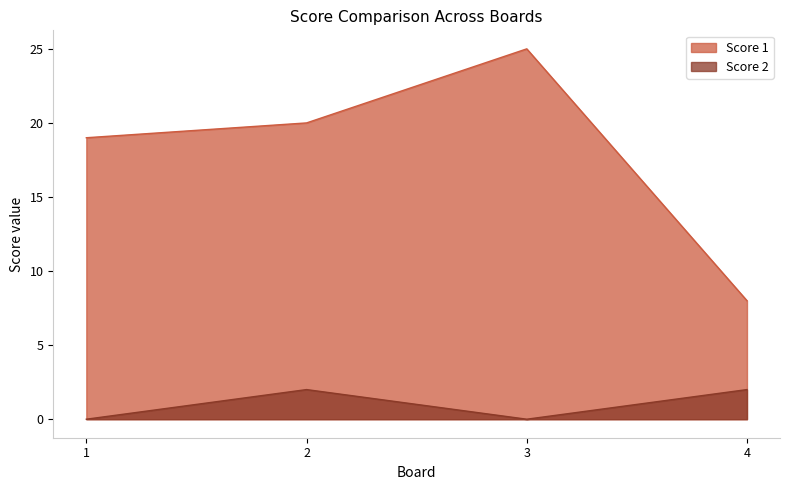

How many distinct data groups are displayed?

2